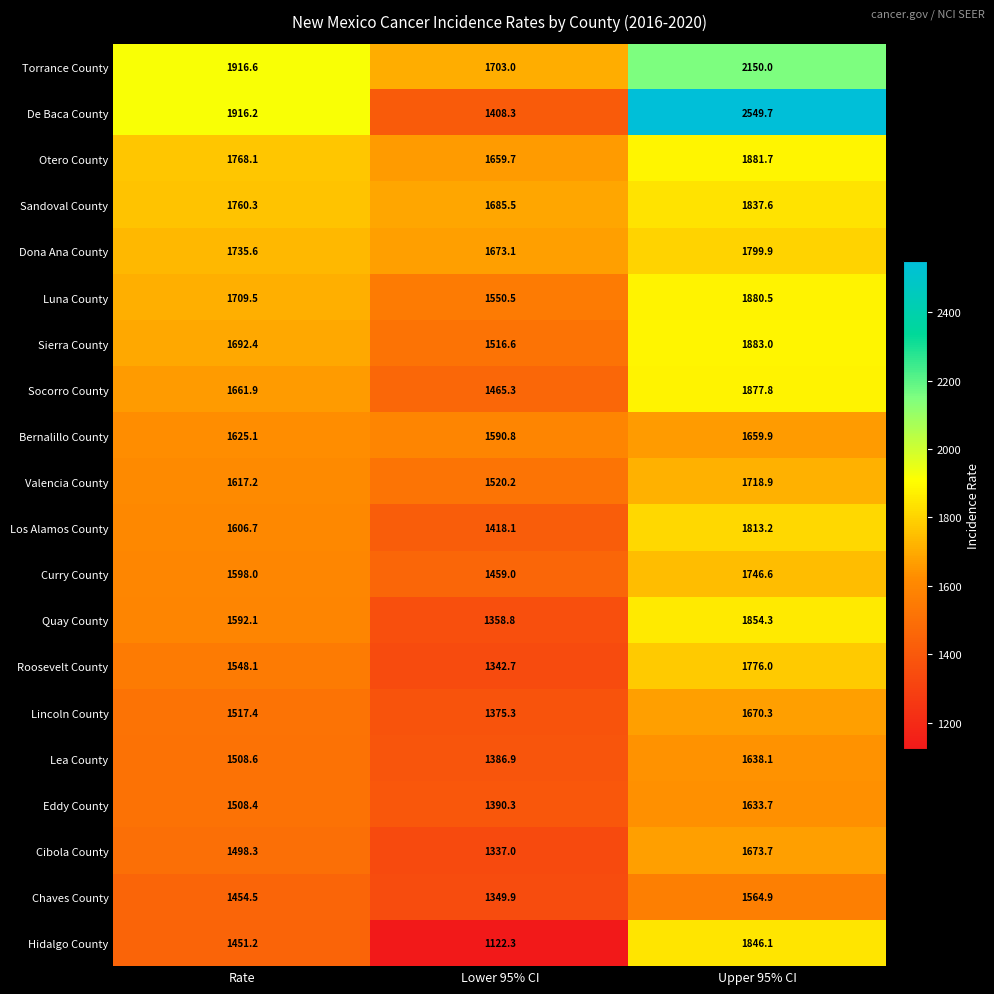

What is the difference between the maximum and minimum values in the Lea County series?

251.2